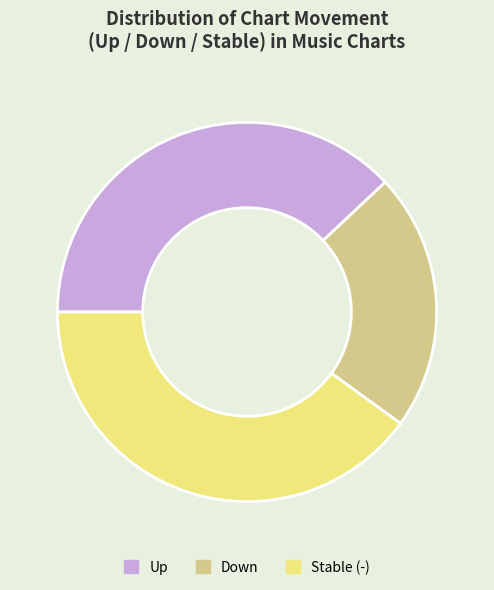

Is there a majority slice in this chart?

No